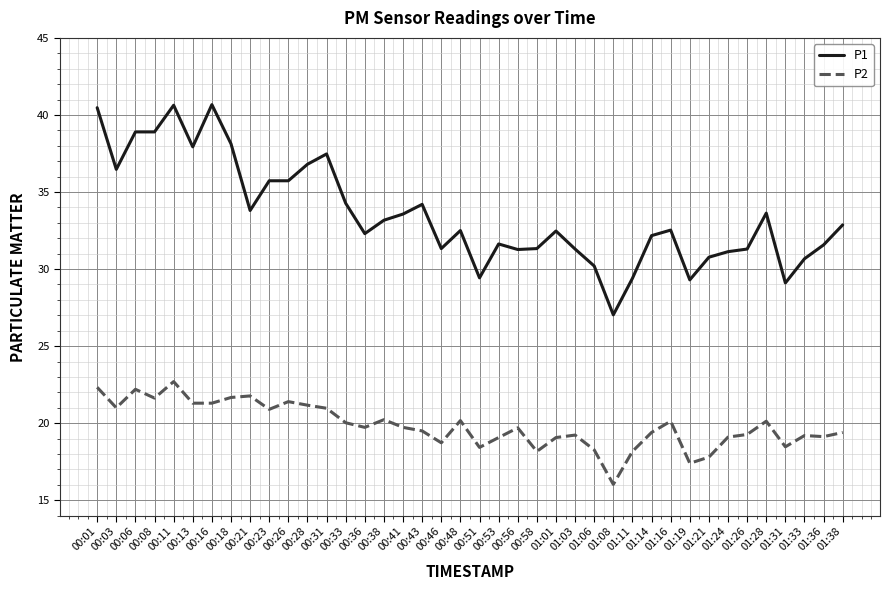

At which category does the chart reach its minimum across all series?

01:08